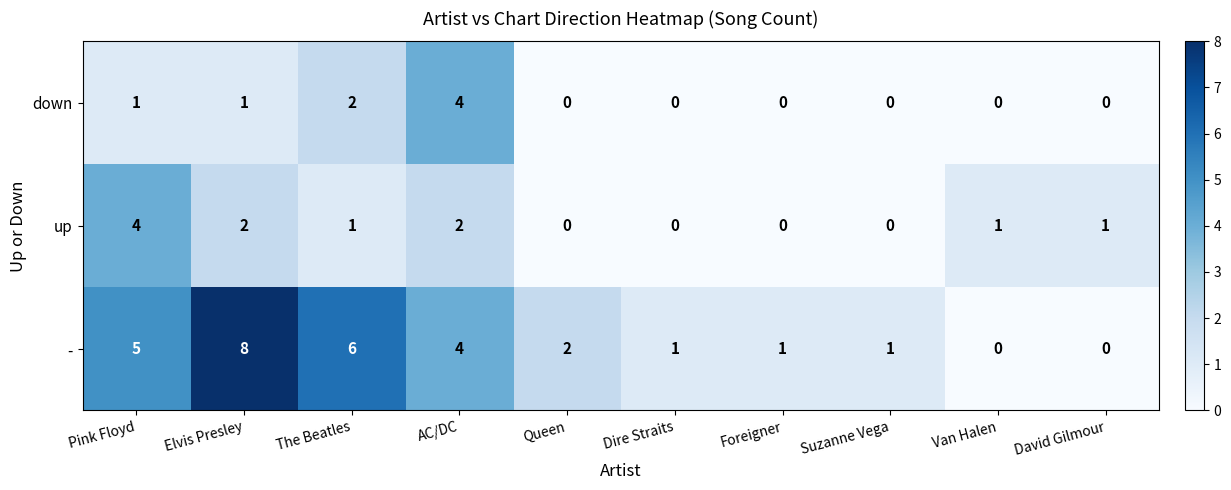

The value of up at Pink Floyd is 1. True or false?

False